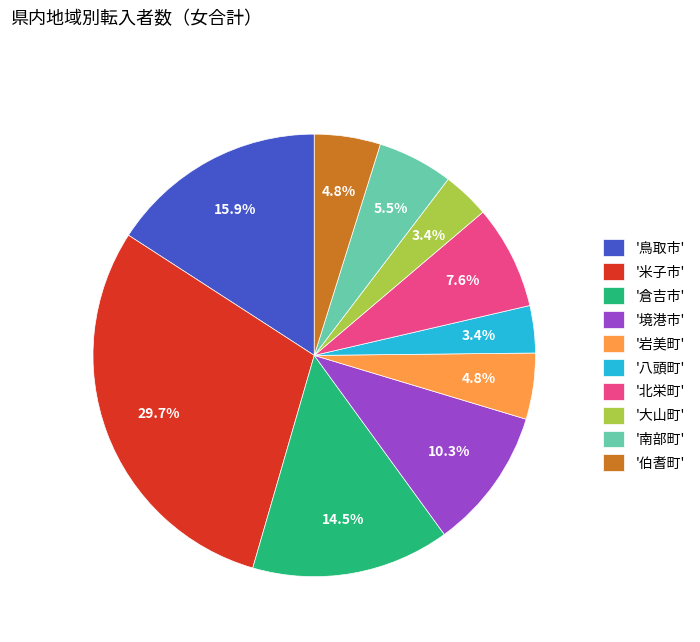

To the nearest percent, what is the difference between the largest and smallest slice percentages?

26%